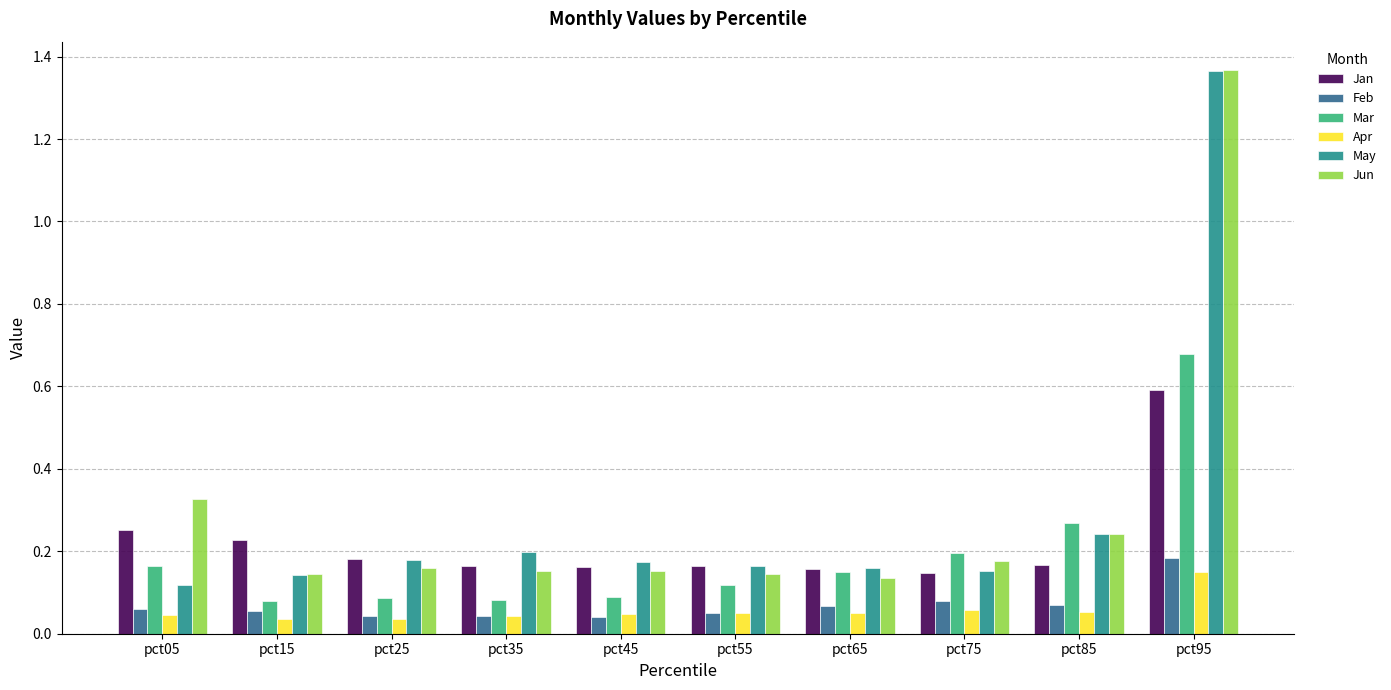

Count the Jun values in the range 0 to 1.

9